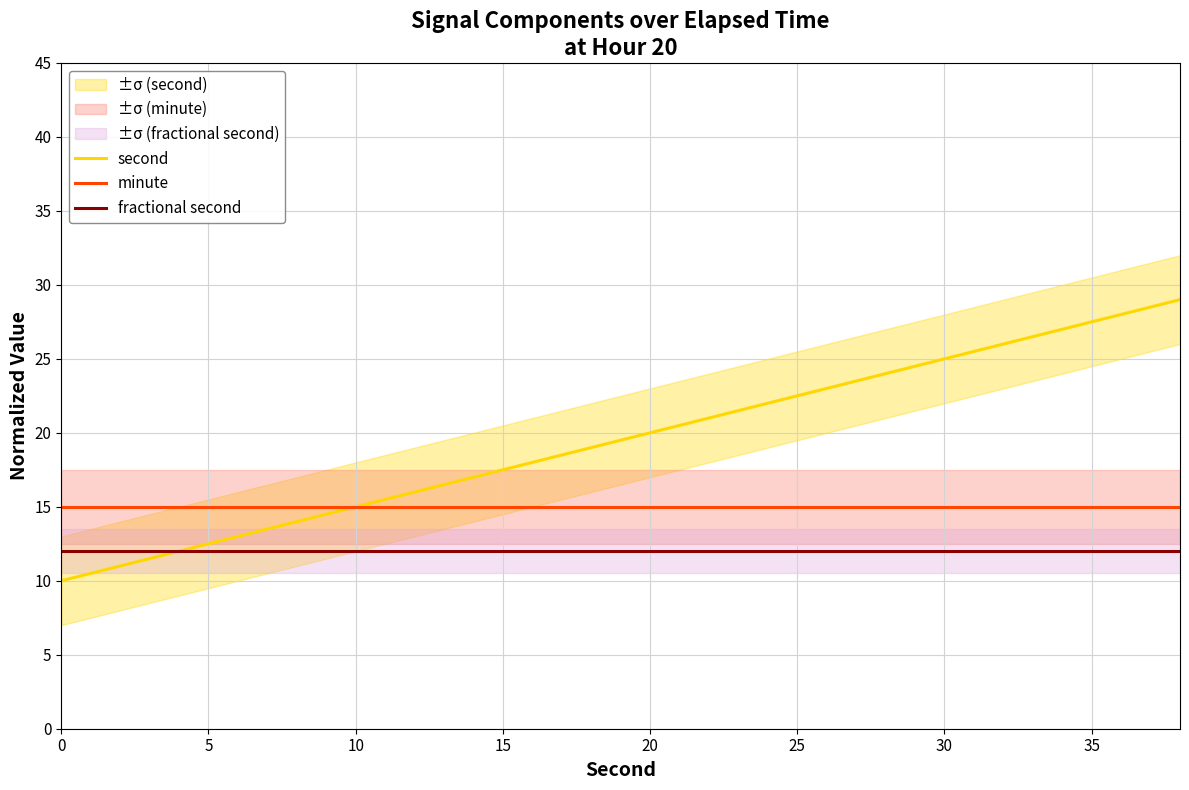

Read the fractional second value at 15.

12